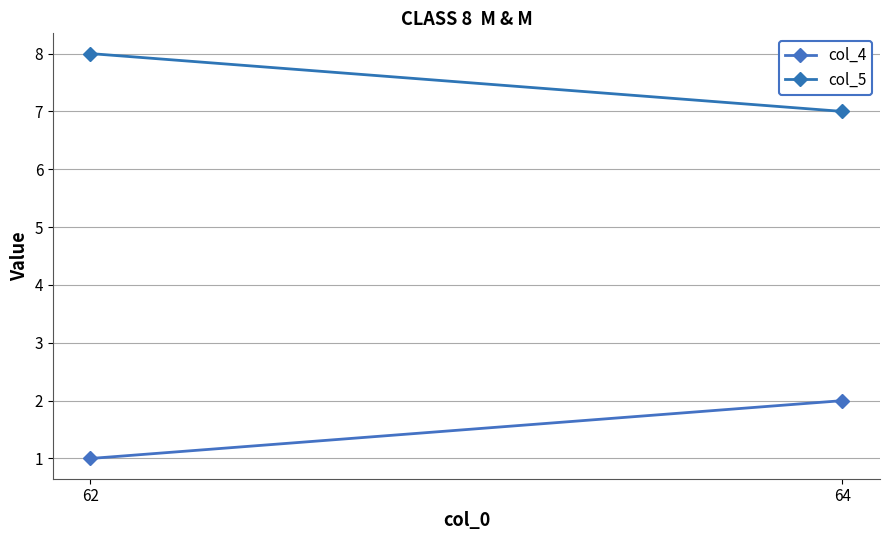

At which label is col_4 closest to 1?

62